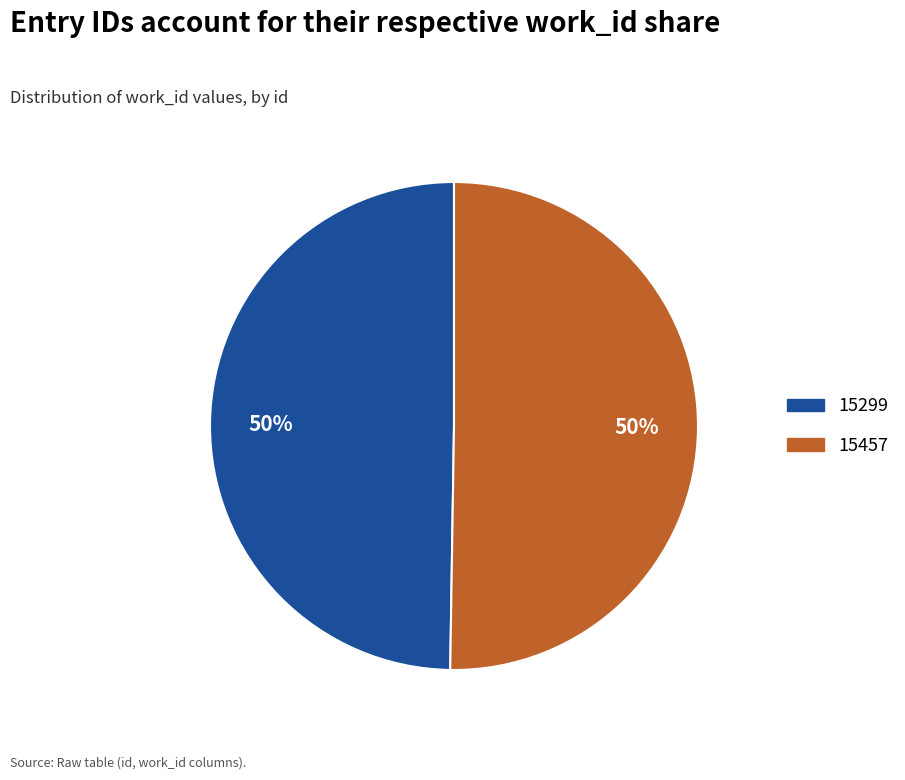

The 15457 slice represents 50% of the pie. True or false?

True